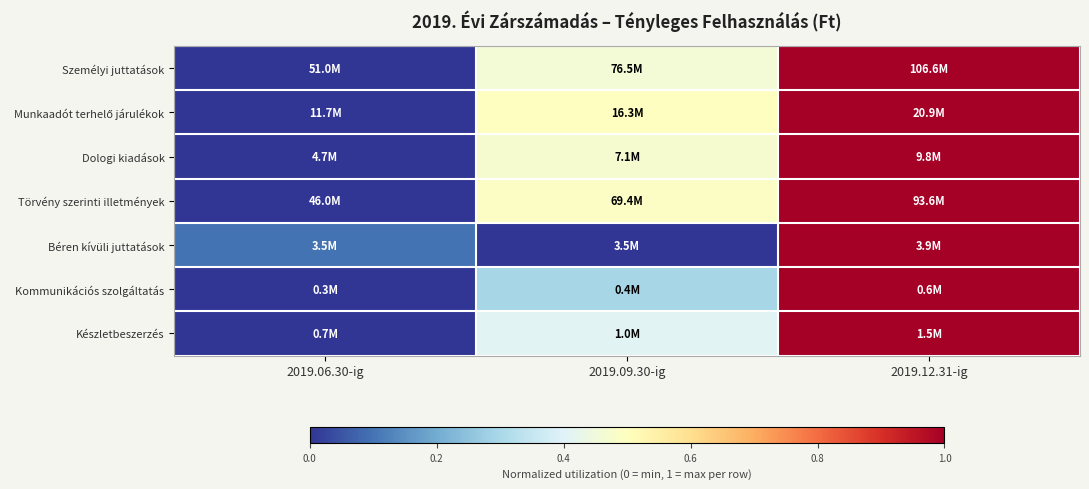

What is the total value across all series at 2019.06.30-ig?

0.1